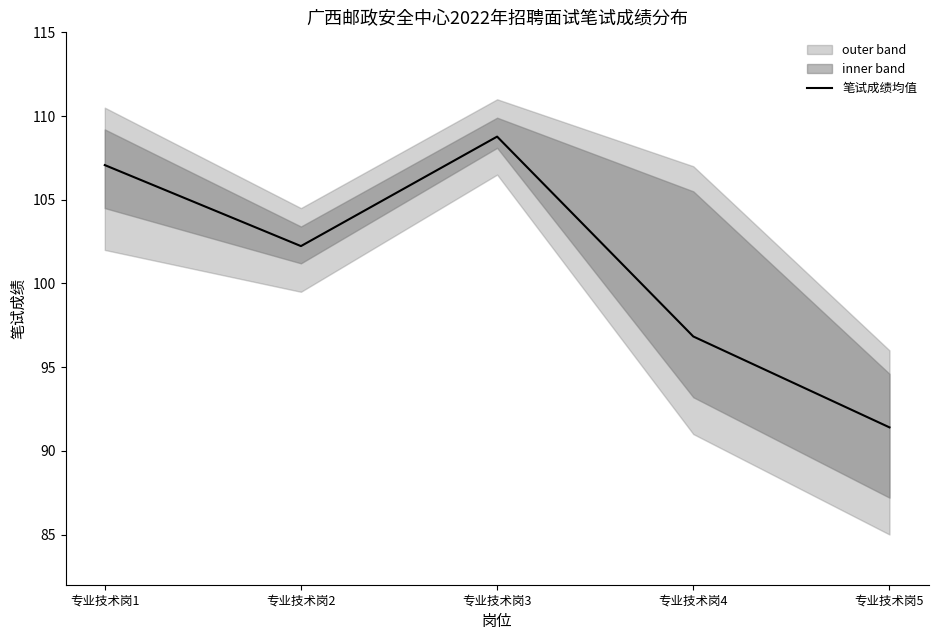

What is the difference between the maximum and second lowest values?

11.9